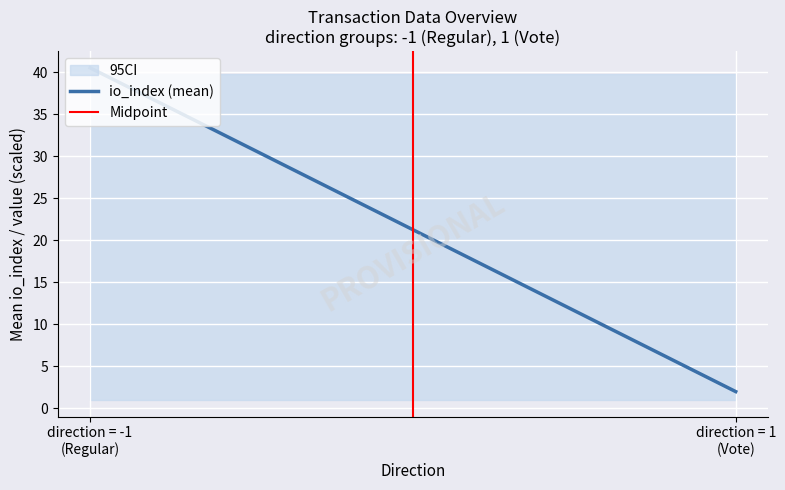

At which label is io_index (mean) closest to 21?

direction = 1
(Vote)